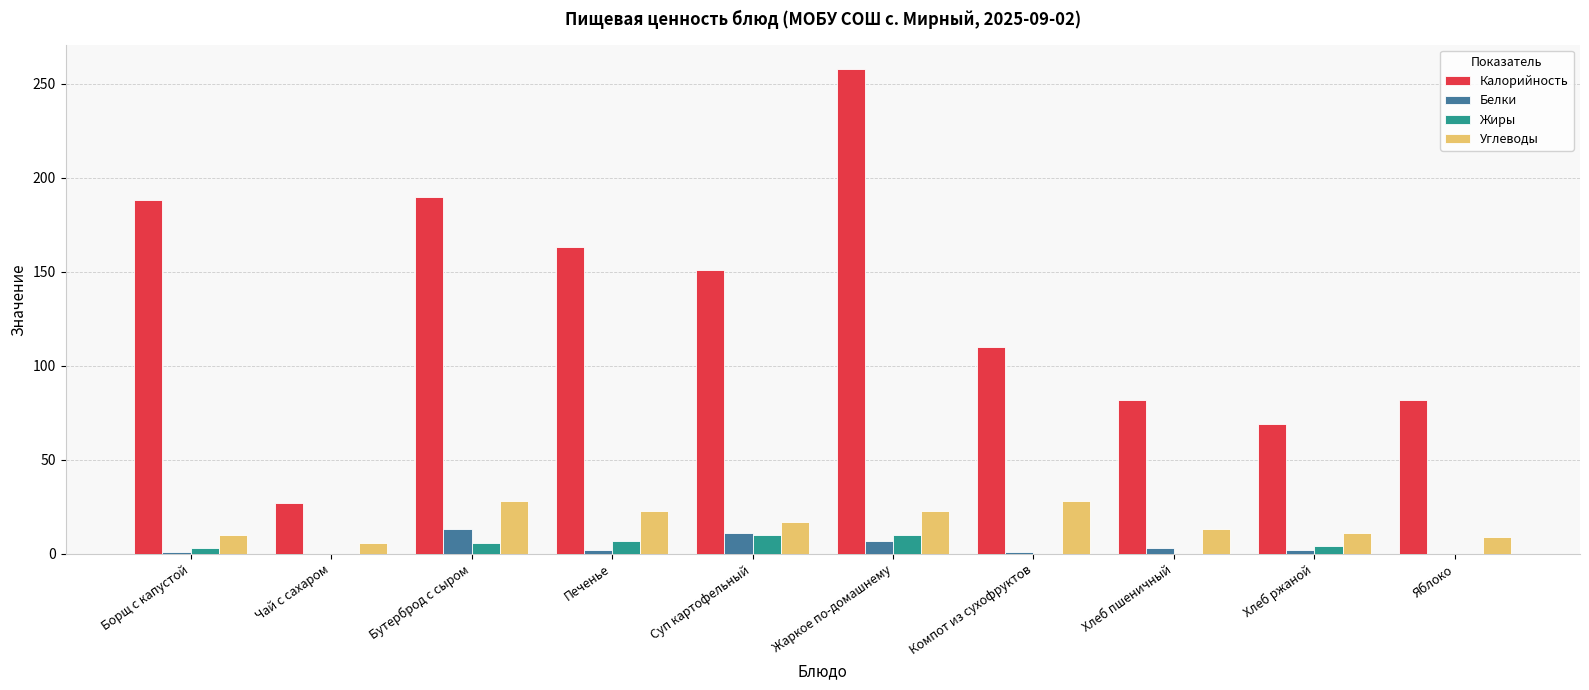

True or false: Углеводы has a value of 29 at Суп картофельный.

False